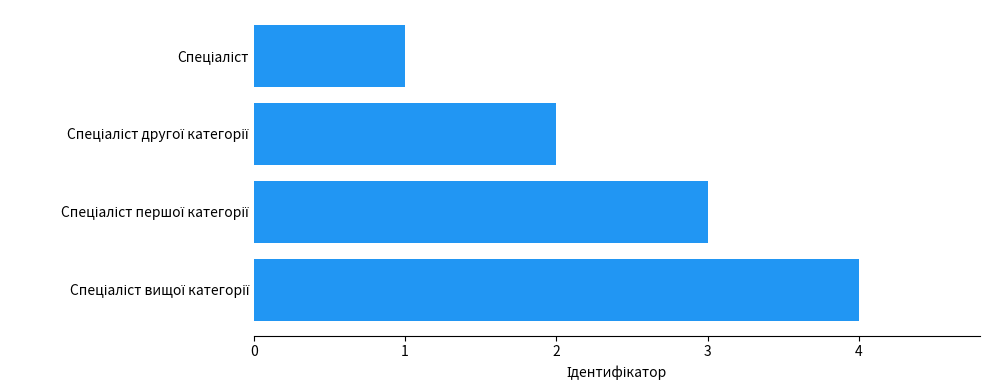

What is the difference between the maximum and minimum values?

3